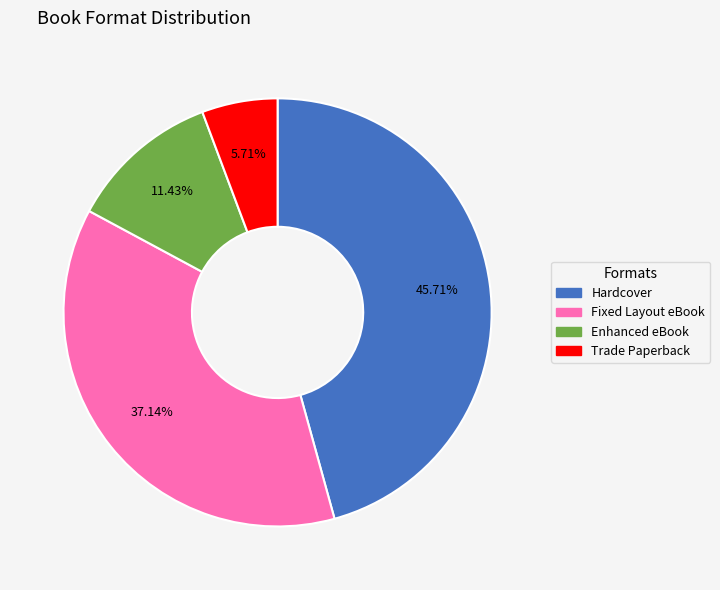

What percentage do Fixed Layout eBook and Hardcover together represent?

82.9%